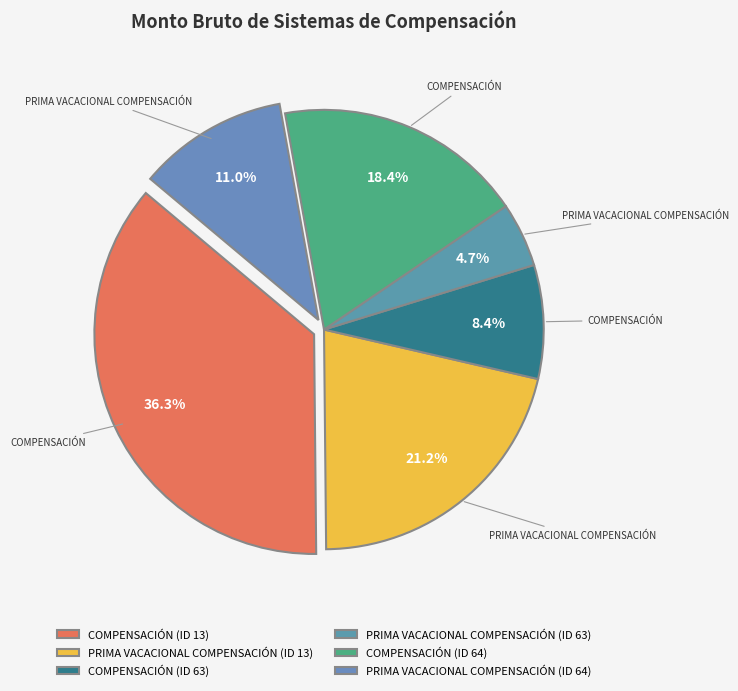

Count the number of slices in the pie.

6